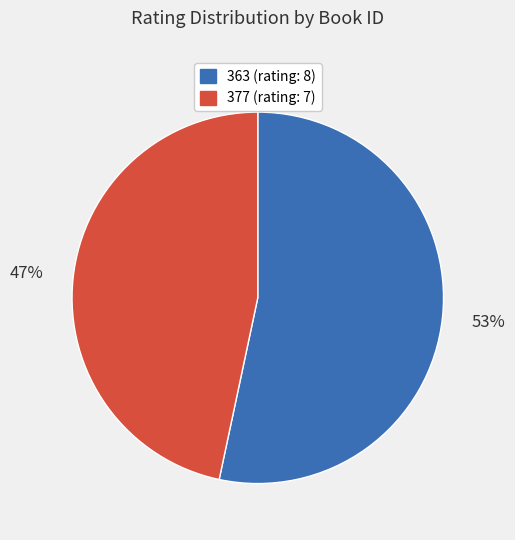

Count the number of slices in the pie.

2